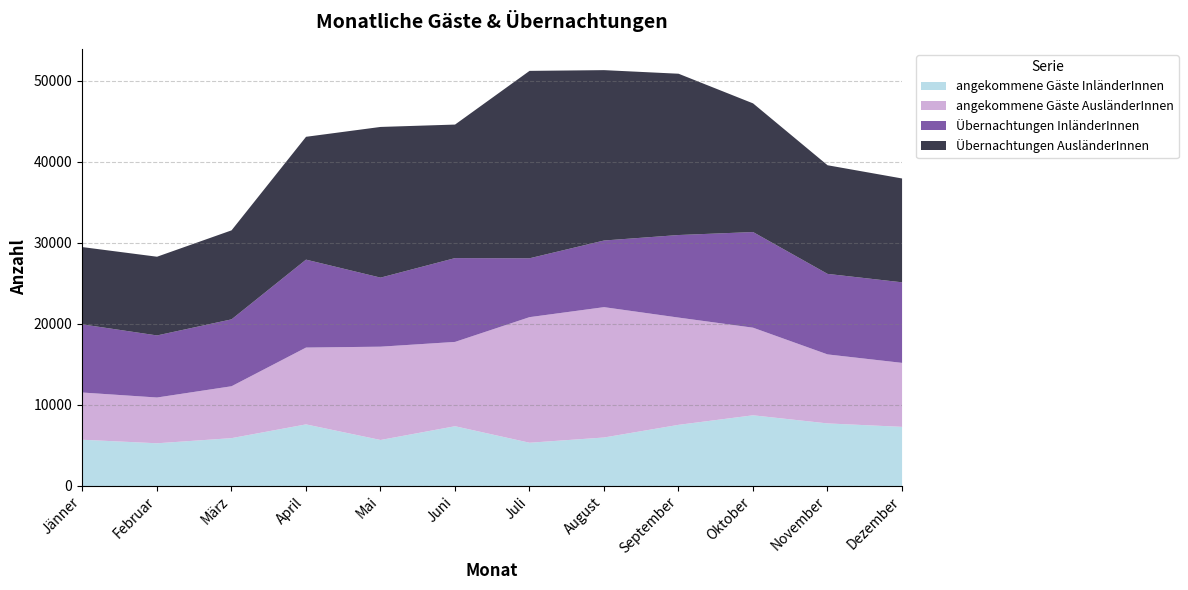

Is the value of angekommene Gäste AusländerInnen at März greater than the value of Übernachtungen InländerInnen at Oktober?

No